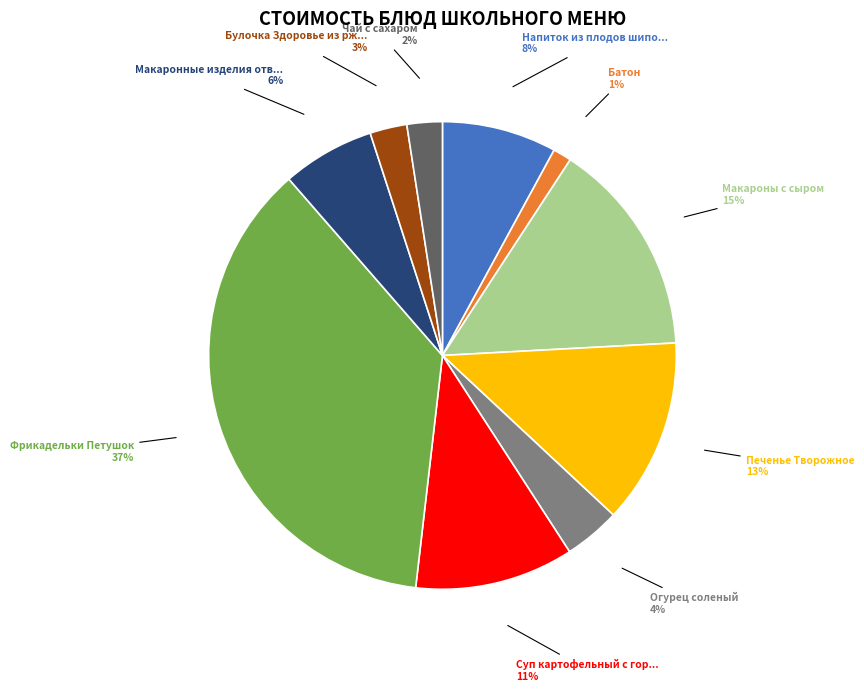

How many slices are in this pie chart?

10